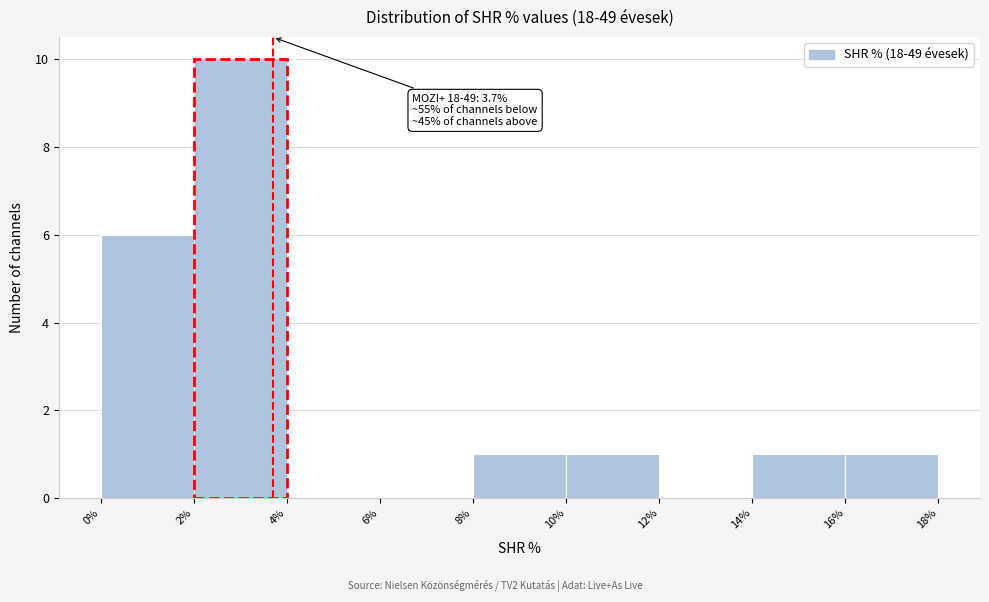

Which range on the x-axis has the tallest bar?

2% to 4%